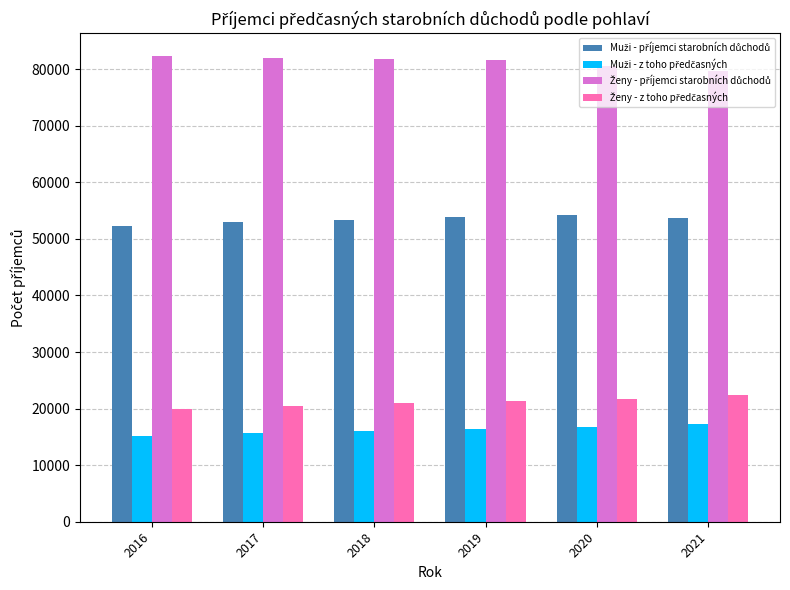

What is the difference between the highest and lowest values at 2020?

63873